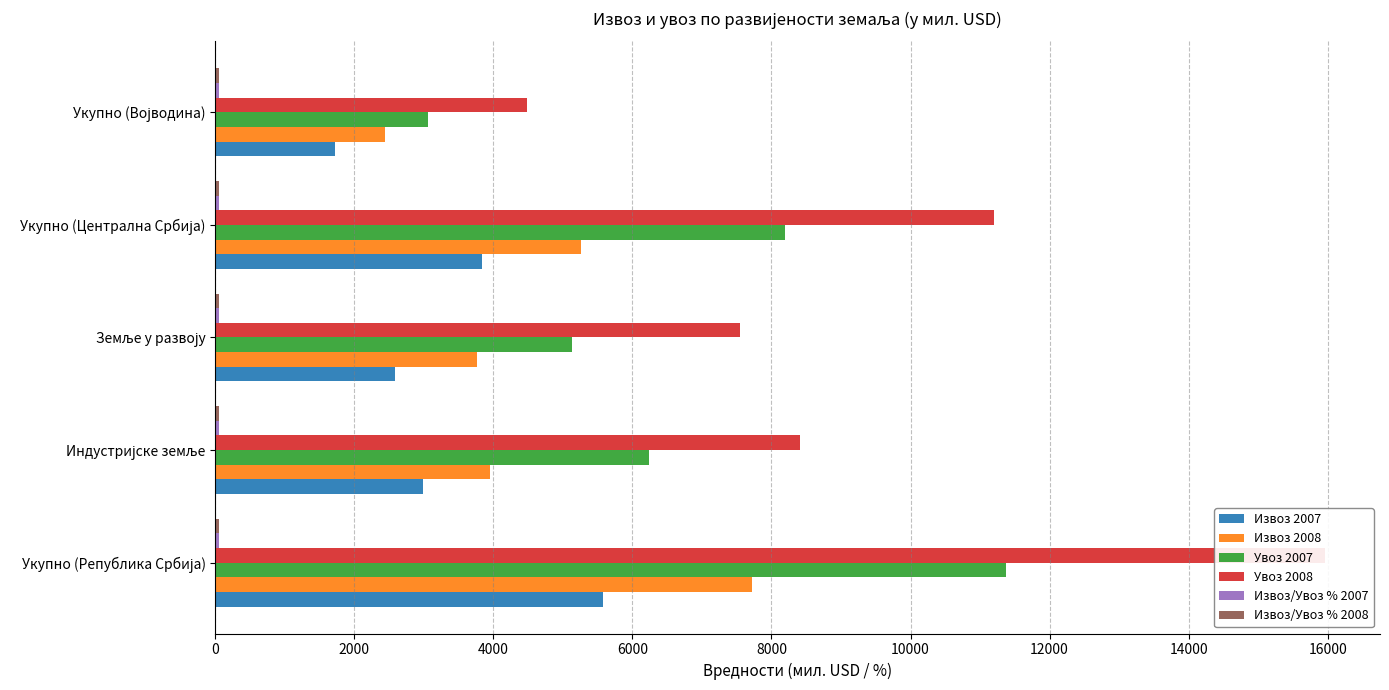

What is the approximate value of Увоз 2008 at 8000?

4478.3